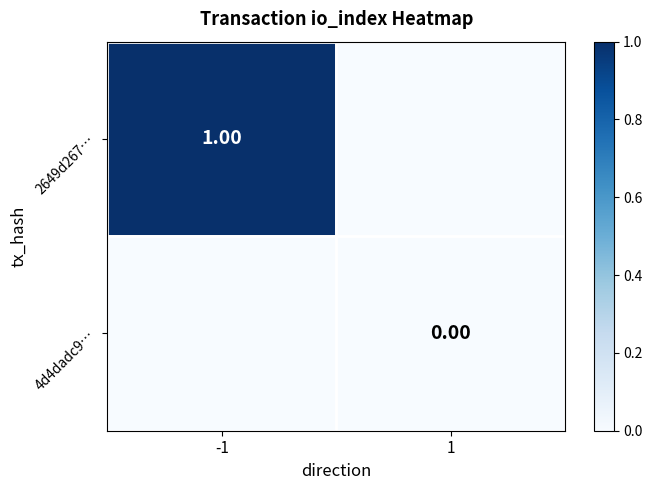

At how many categories does at least one series exceed 0?

1